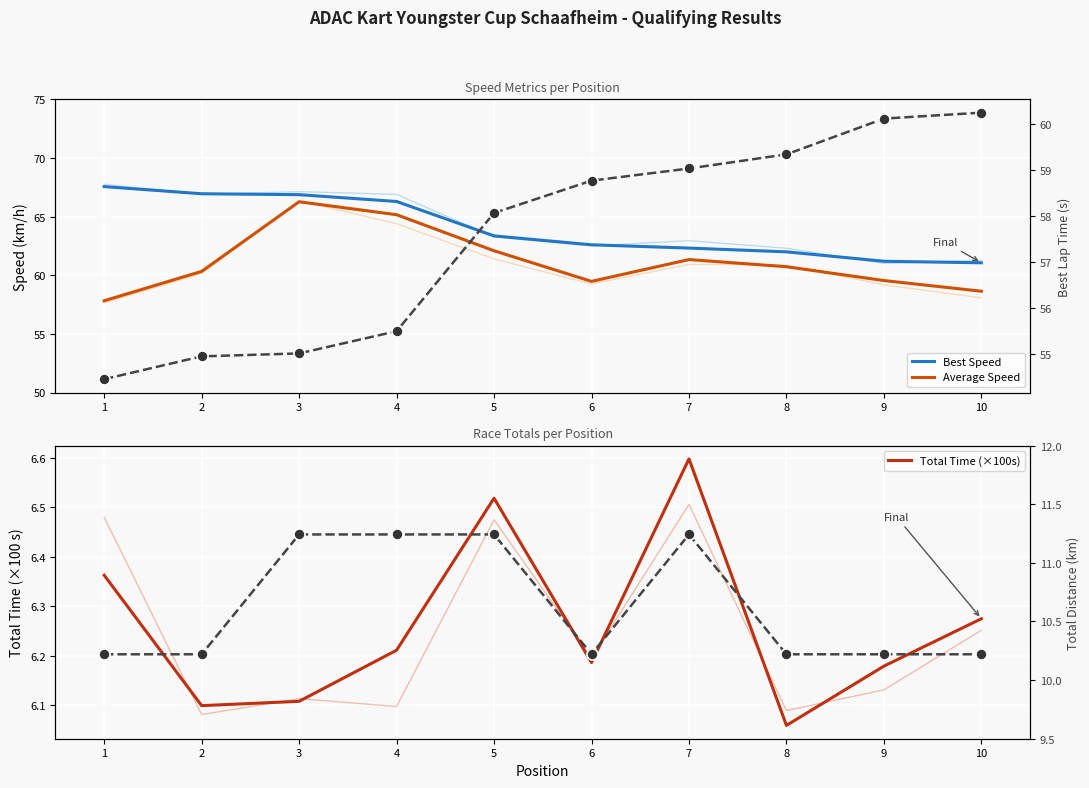

True or false: Best Speed and Best Lap time intersect in this chart.

False